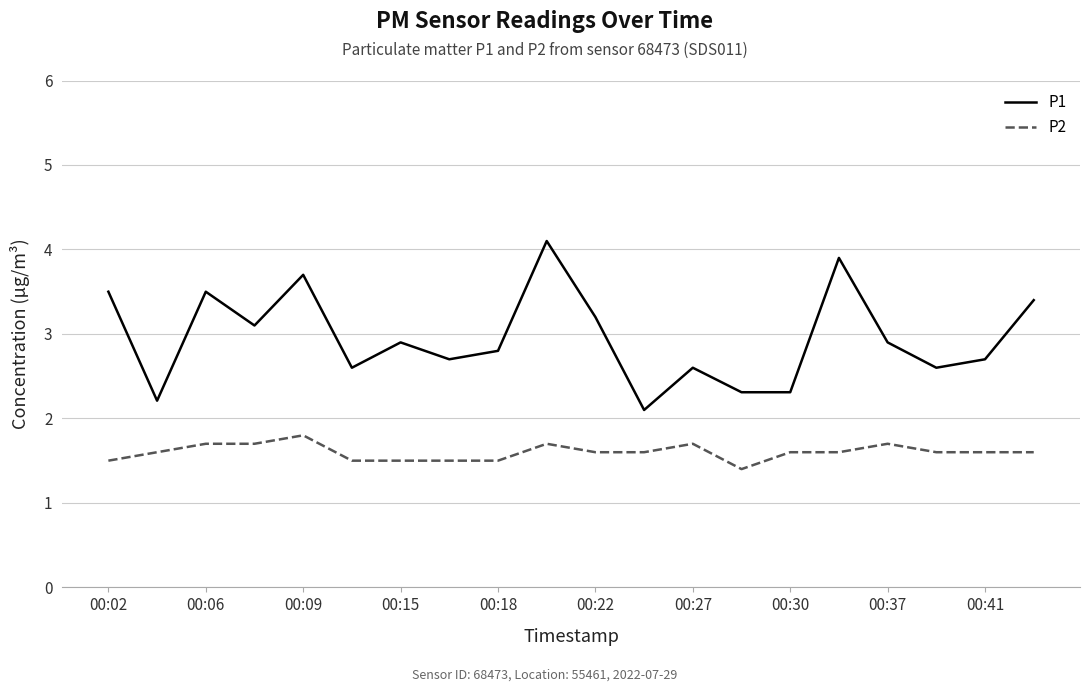

Rank the series by their maximum value, from highest to lowest.

P1, P2